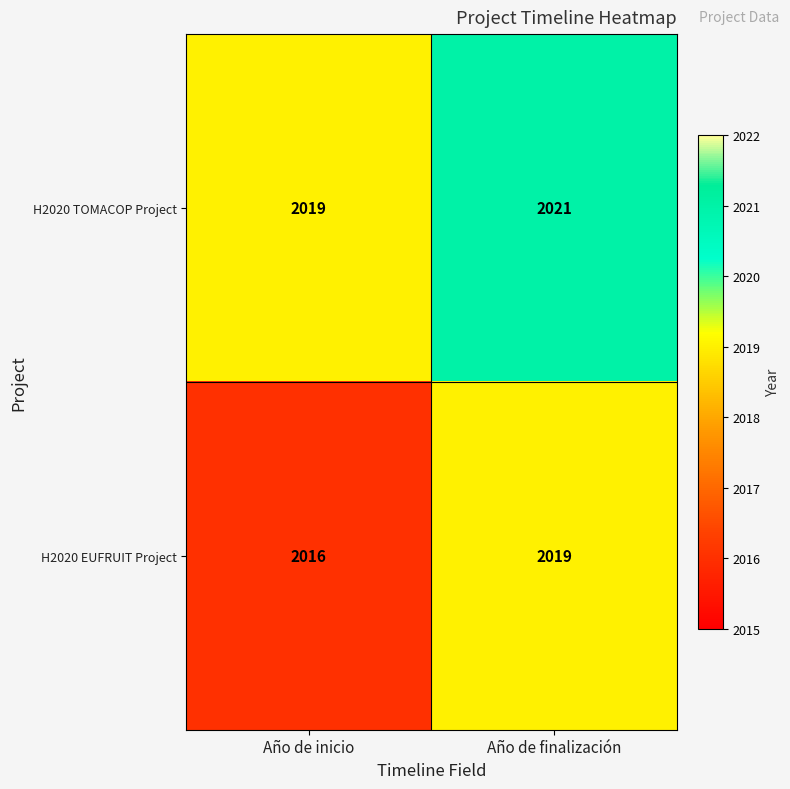

What is the difference between the H2020 EUFRUIT Project values at Año de inicio and Año de finalización?

3